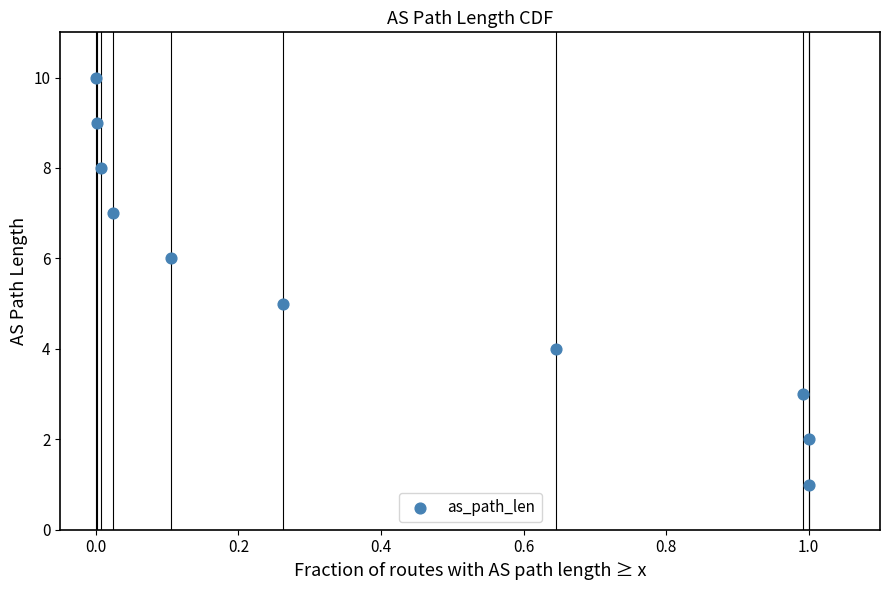

What is the range of Y values (max minus min)?

9